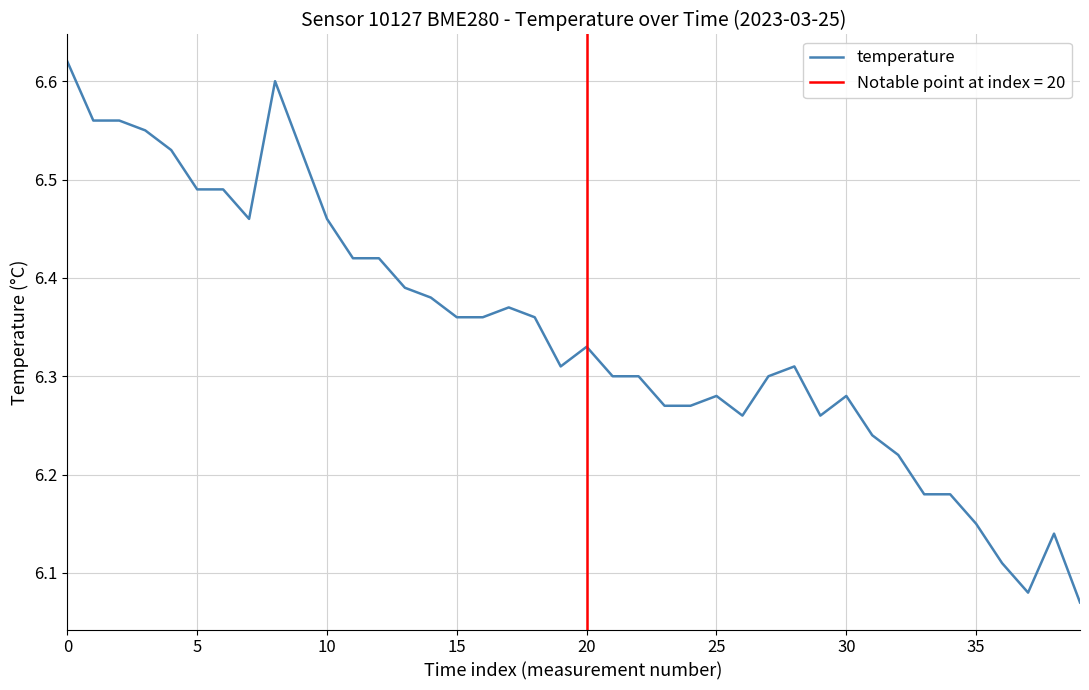

The temperature series shows 11.1 at 20. True or false?

False